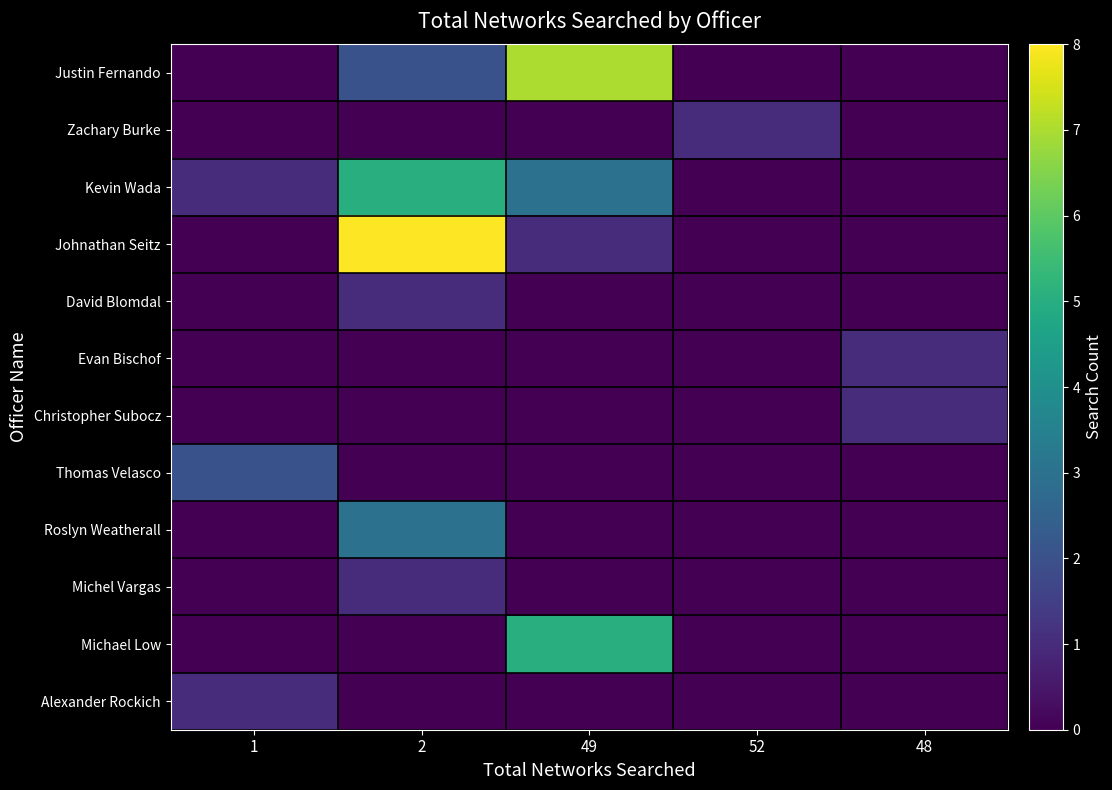

Reading left to right, transcribe all the data shown in this chart.

Justin Fernando: 1=0	2=2	49=7	52=0	48=0
Zachary Burke: 1=0	2=0	49=0	52=1	48=0
Kevin Wada: 1=1	2=5	49=3	52=0	48=0
Johnathan Seitz: 1=0	2=8	49=1	52=0	48=0
David Blomdal: 1=0	2=1	49=0	52=0	48=0
Evan Bischof: 1=0	2=0	49=0	52=0	48=1
Christopher Subocz: 1=0	2=0	49=0	52=0	48=1
Thomas Velasco: 1=2	2=0	49=0	52=0	48=0
Roslyn Weatherall: 1=0	2=3	49=0	52=0	48=0
Michel Vargas: 1=0	2=1	49=0	52=0	48=0
Michael Low: 1=0	2=0	49=5	52=0	48=0
Alexander Rockich: 1=1	2=0	49=0	52=0	48=0